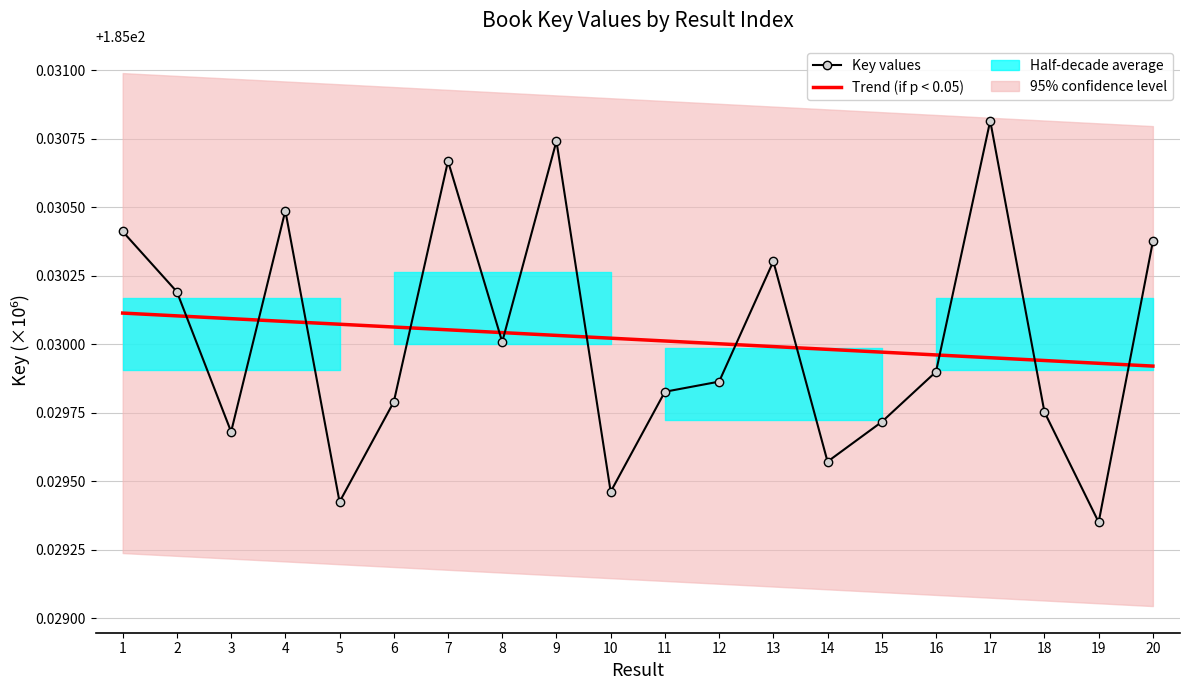

Reading left to right, list all the values displayed in this chart.

1=185.0	2=185.0	3=185.0	4=185.0	5=185.0	6=185.0	7=185.0	8=185.0	9=185.0	10=185.0	11=185.0	12=185.0	13=185.0	14=185.0	15=185.0	16=185.0	17=185.0	18=185.0	19=185.0	20=185.0